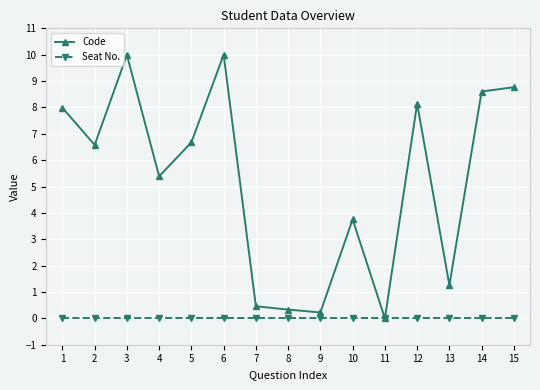

Does the chart have visible grid lines?

Yes